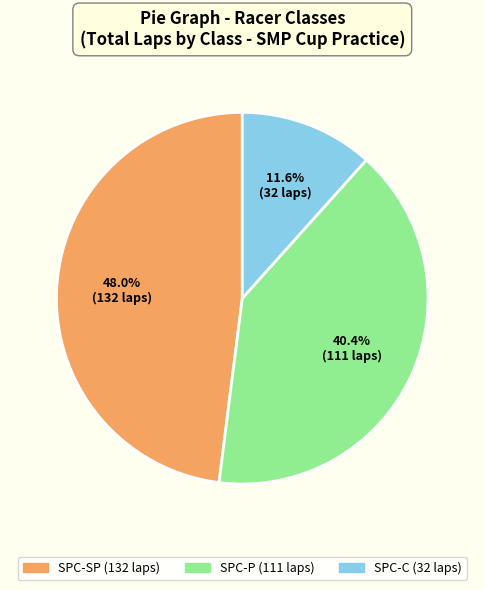

Between SPC-SP and SPC-C, which is larger?

SPC-SP